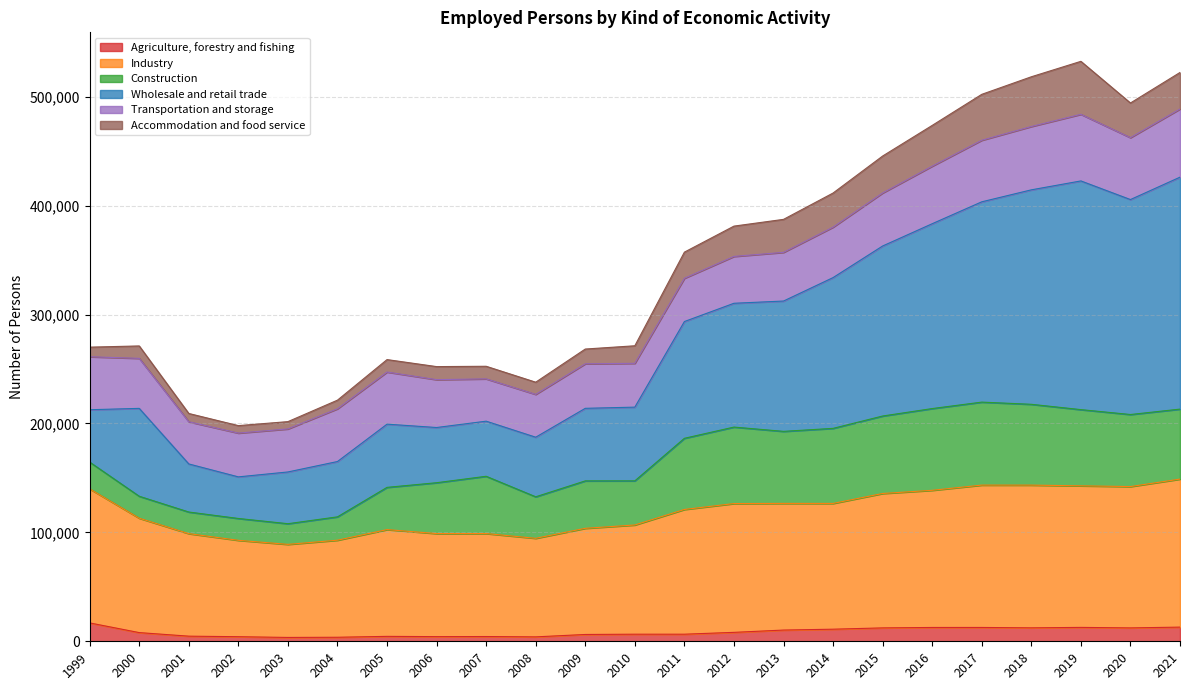

What is the highest value of the Agriculture, forestry and fishing series?

16871